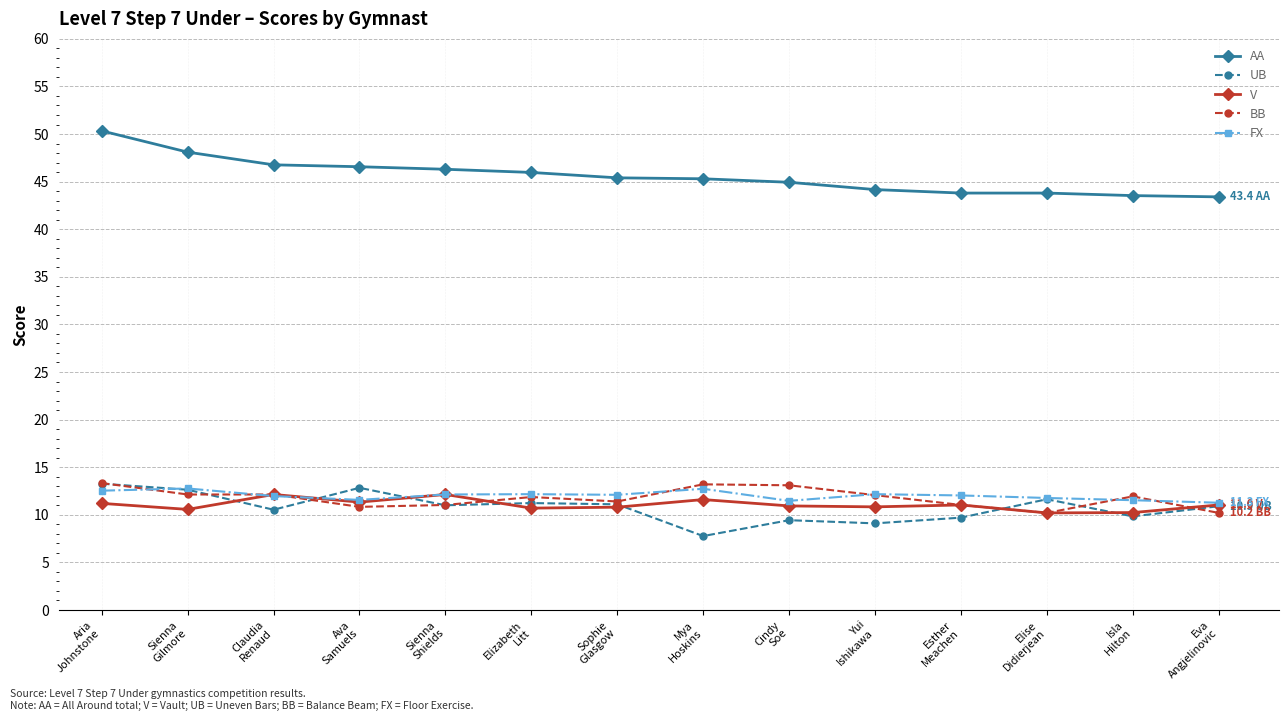

Which series has the widest spread of values?

AA